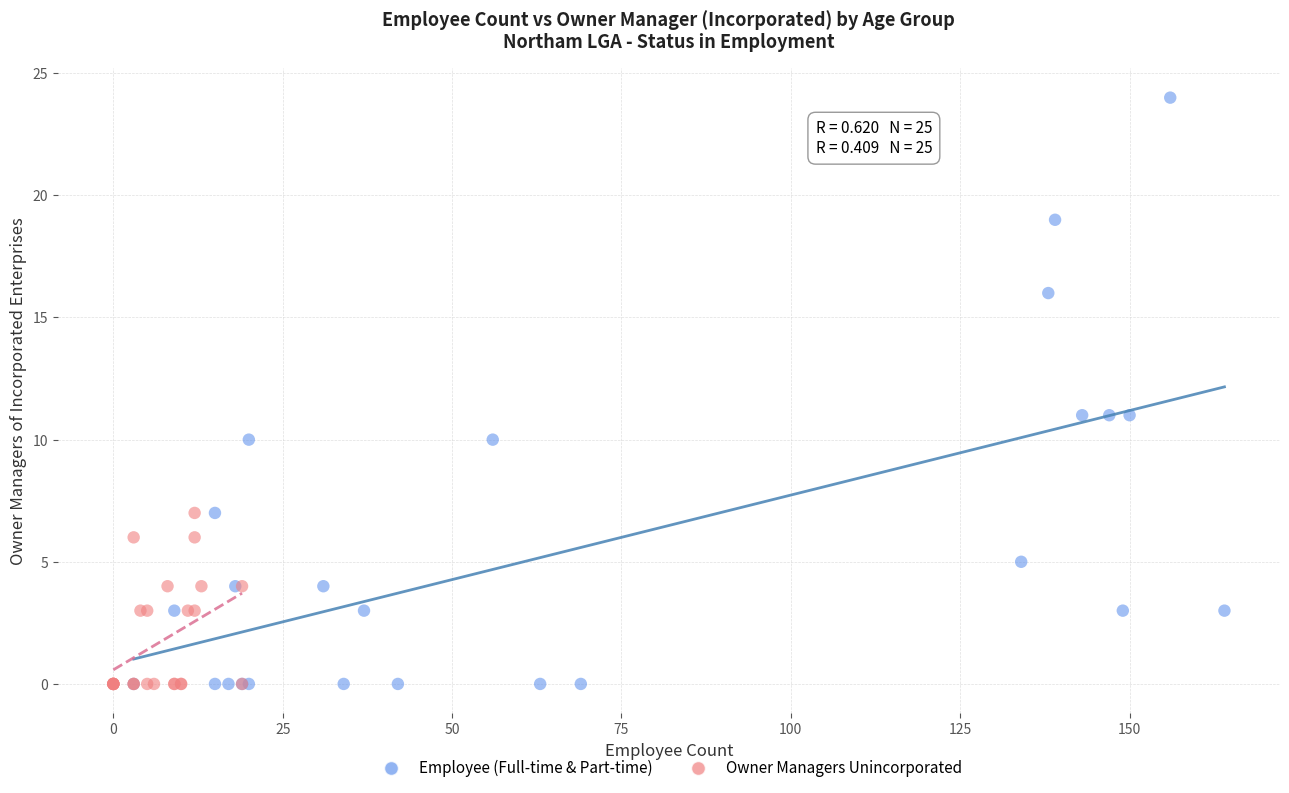

What are all the series names shown in the legend?

Employee (Full-time & Part-time), Owner Managers Unincorporated